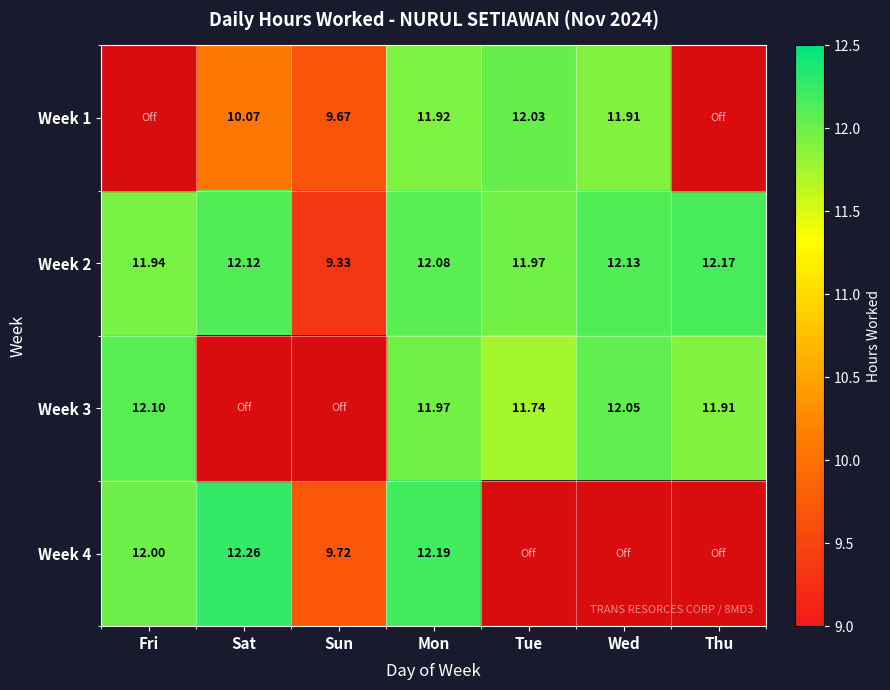

List the labels in order of Week 2 value, largest first.

Thu, Wed, Sat, Mon, Tue, Fri, Sun